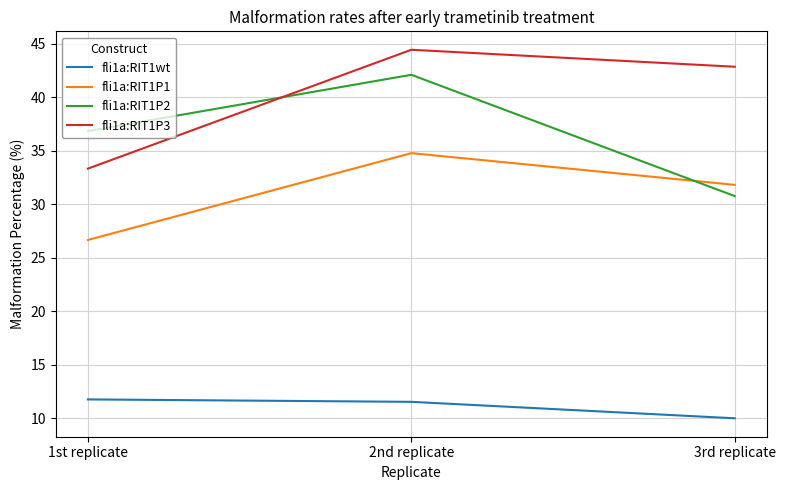

What is the difference between the highest and lowest values at 1st replicate?

25.1